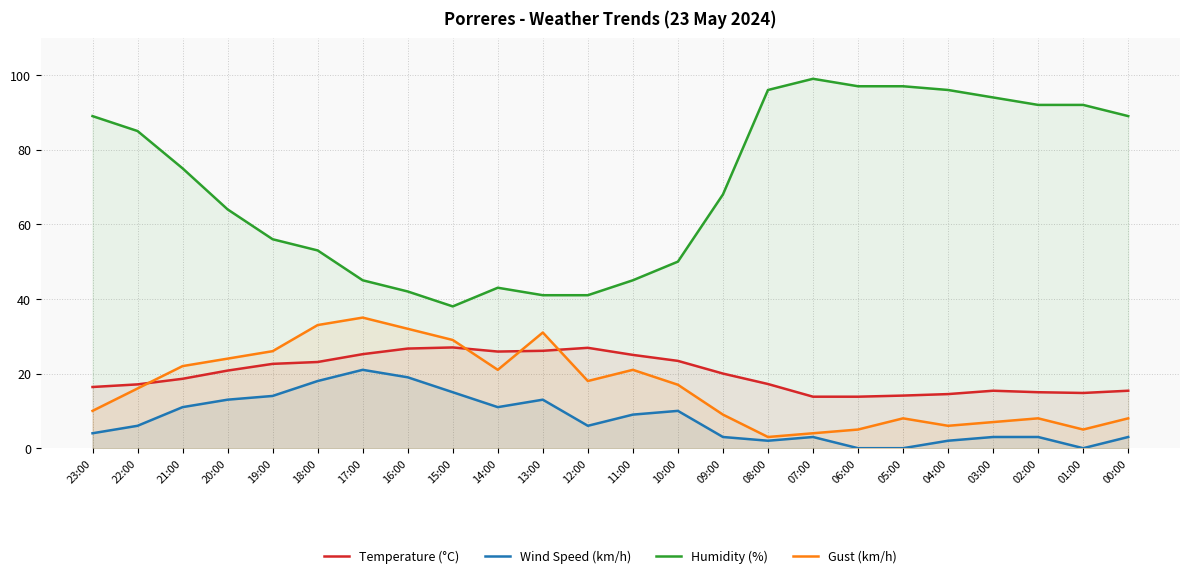

What is the label of the 9th point from the left?

15:00